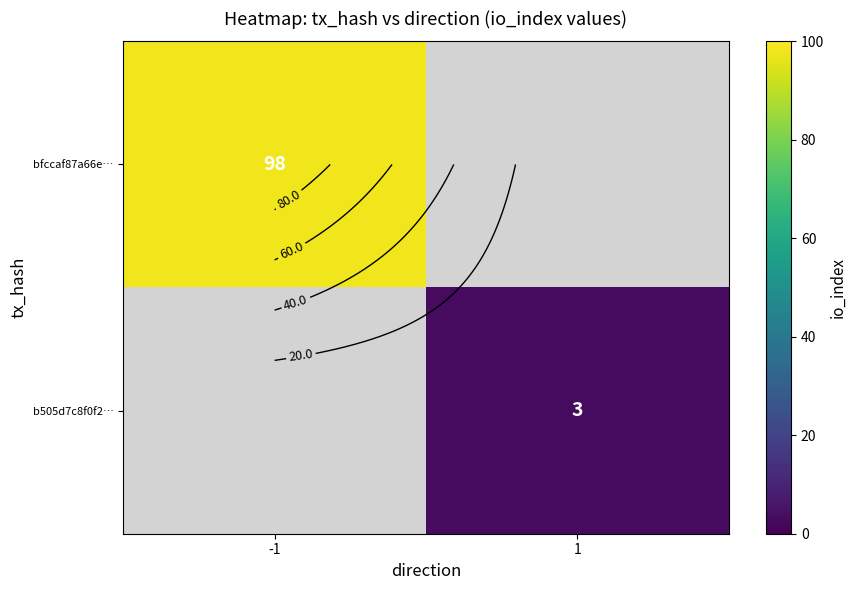

At how many categories does at least one series exceed 21?

1